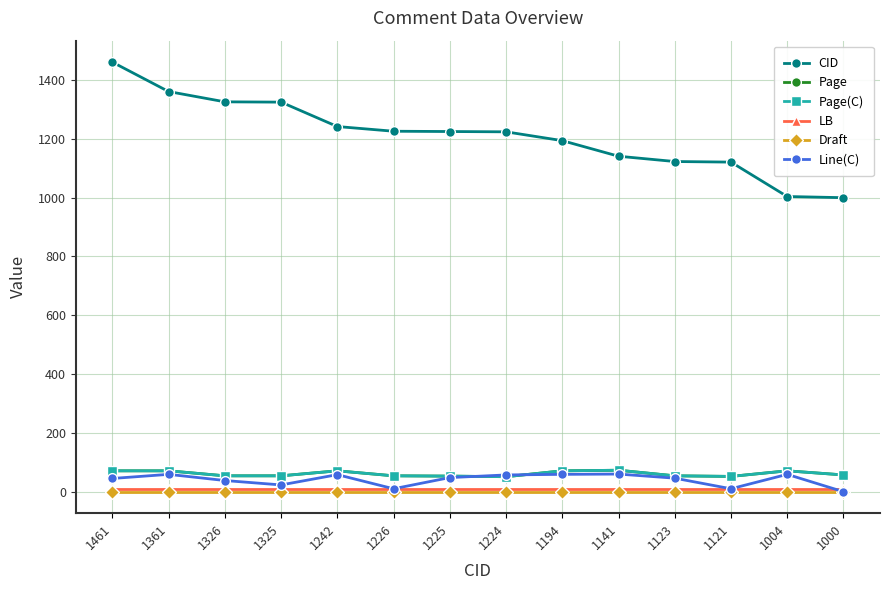

Is this an area chart (filled region under the line)?

No